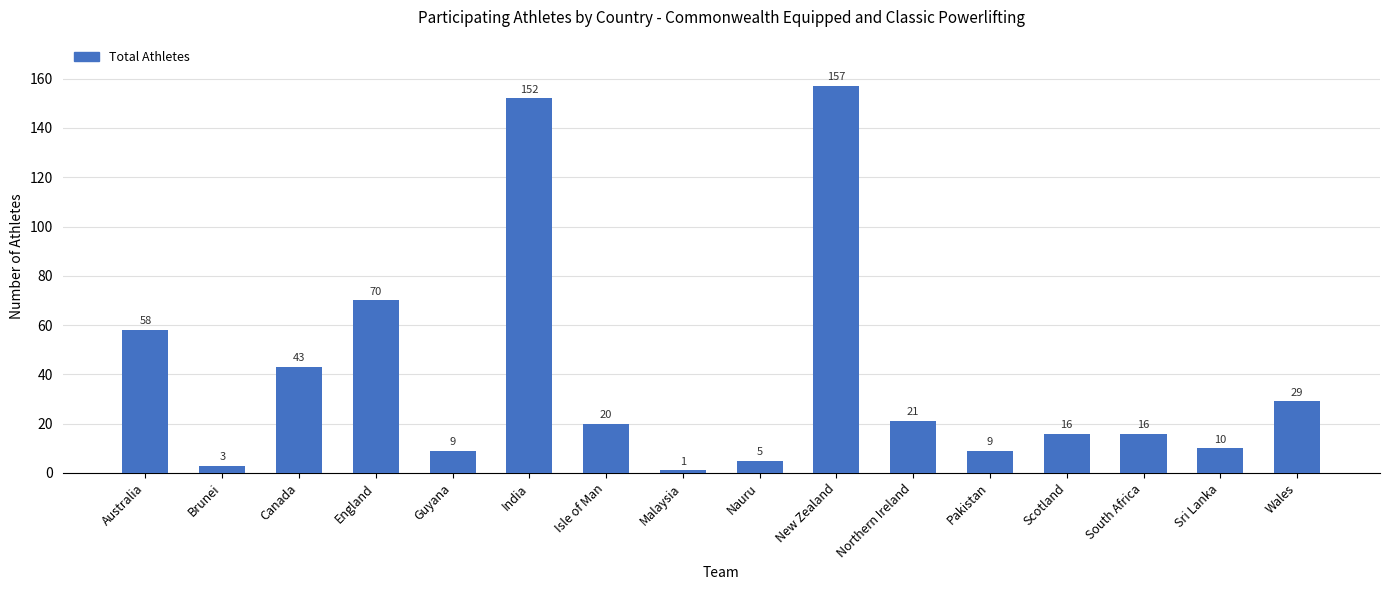

True or false: the data shows 20 at Isle of Man.

True